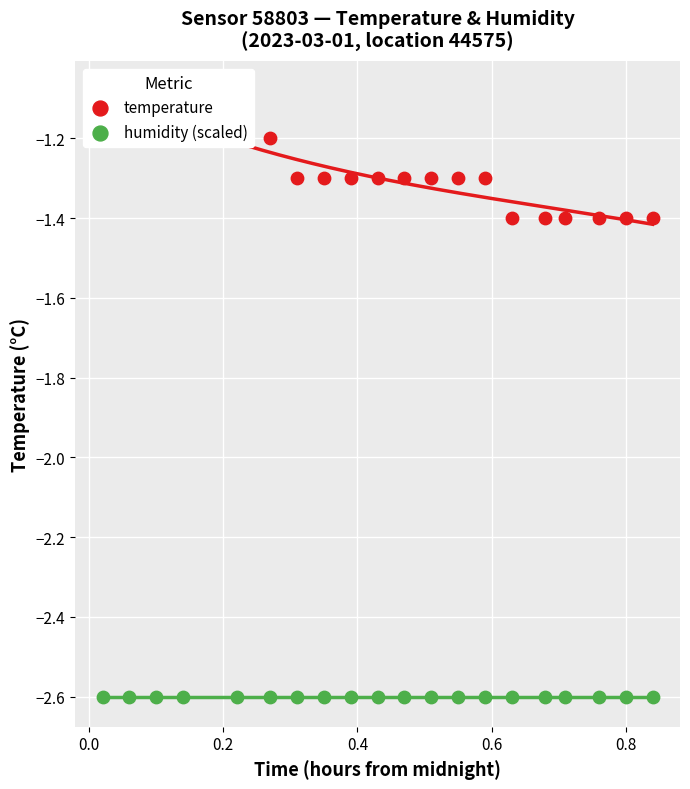

Which series has the largest Y range (max minus min)?

temperature